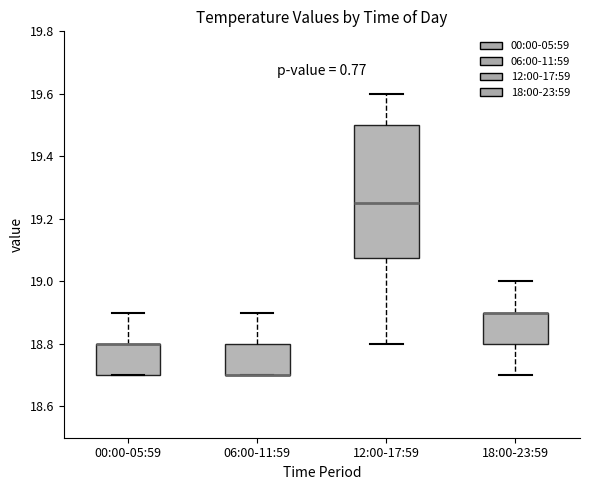

Which box is the tallest, from its lower edge to its upper edge?

12:00-17:59